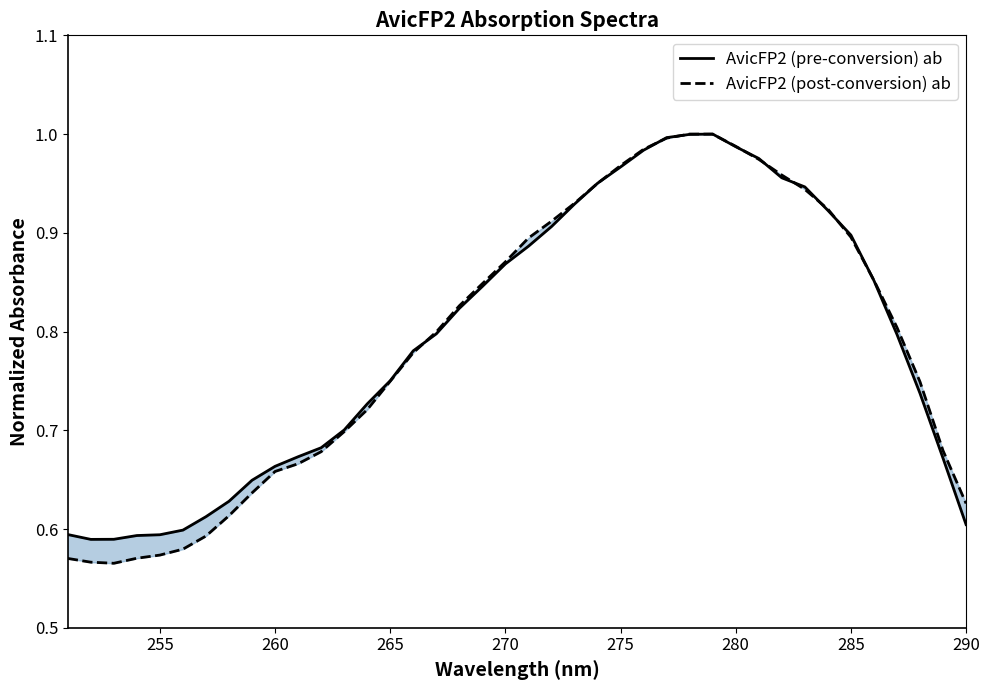

Is the value of AvicFP2 (pre-conversion) ab at 22 greater than the value of AvicFP2 (post-conversion) ab at 20?

Yes